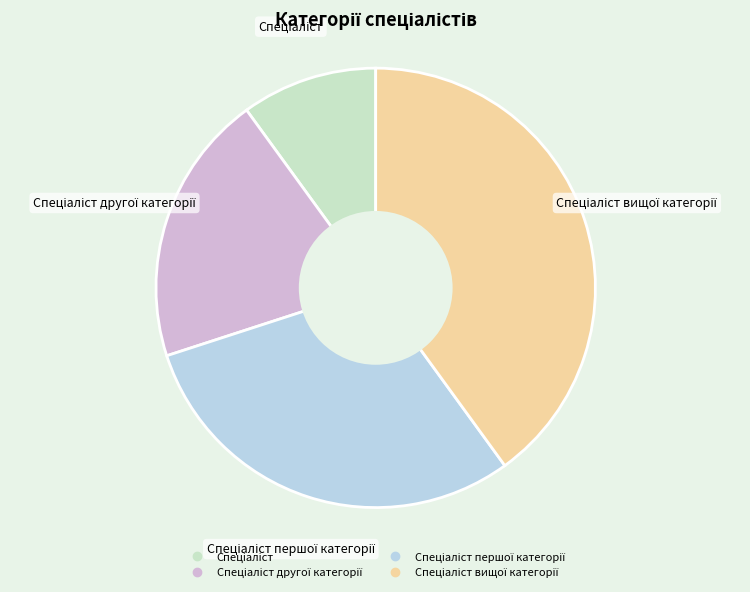

Does any single category account for the majority?

No